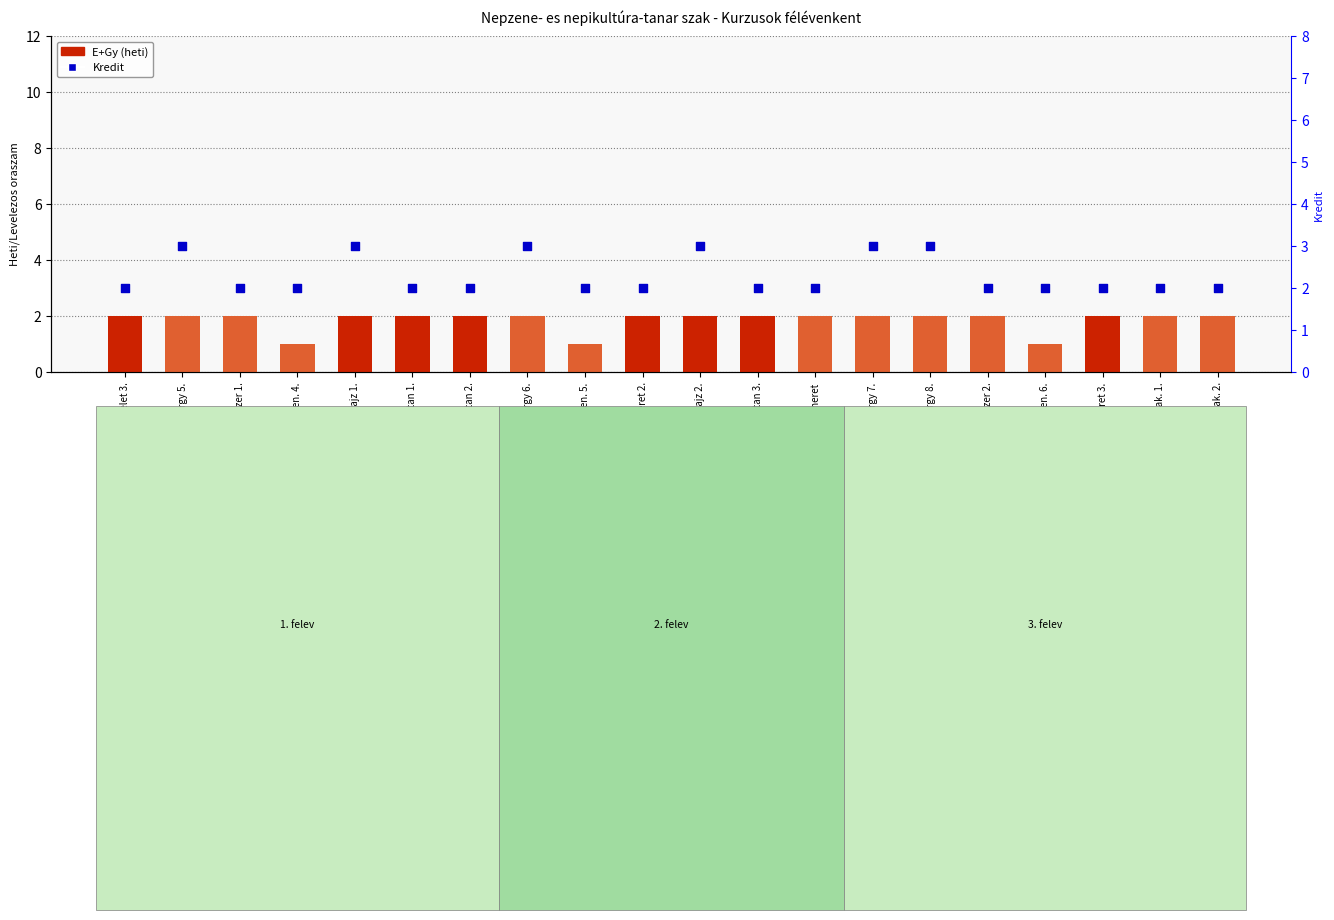

Is the value of Gy (heti) at Neprajz 1. greater than the value of E (heti) at Nepi enek fotargy 7.?

No